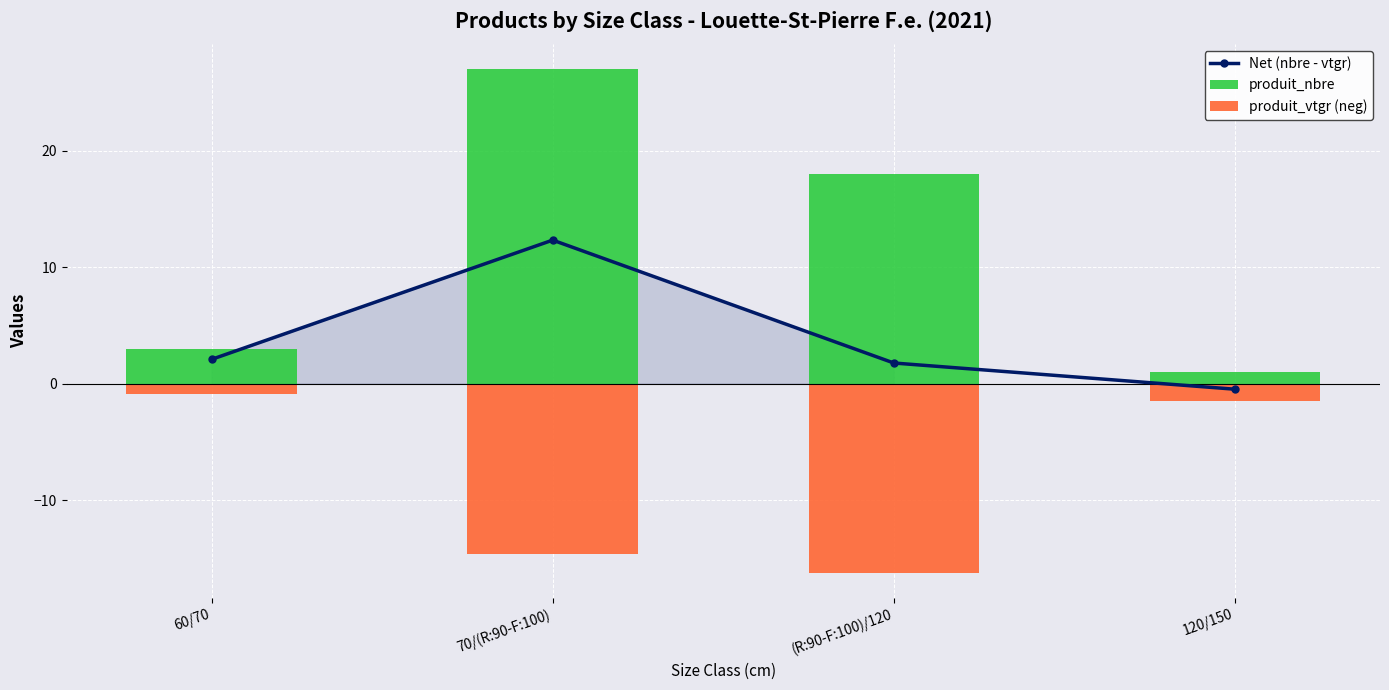

What is the difference between the maximum and second lowest values in the Net (nbre - vtgr) series?

10.6